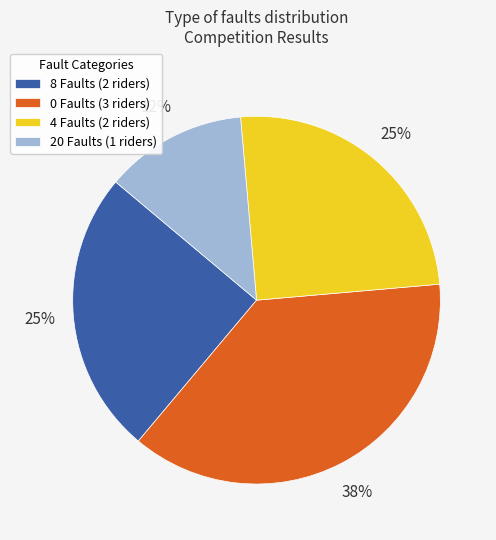

Is 20 Faults (1 riders) the majority of the pie?

No